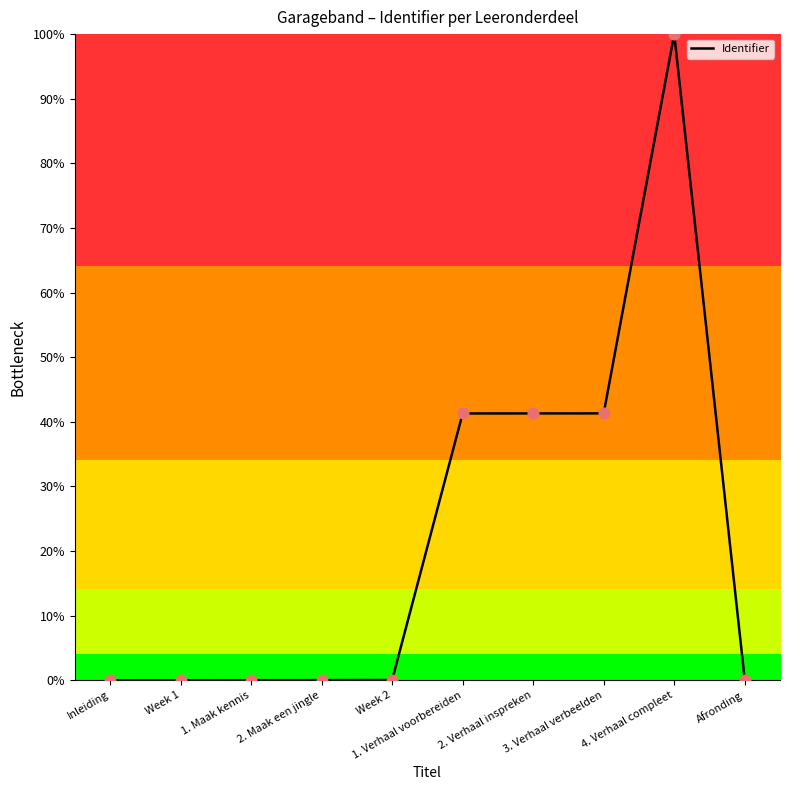

Between 3. Verhaal verbeelden and 2. Maak een jingle, which is larger?

3. Verhaal verbeelden